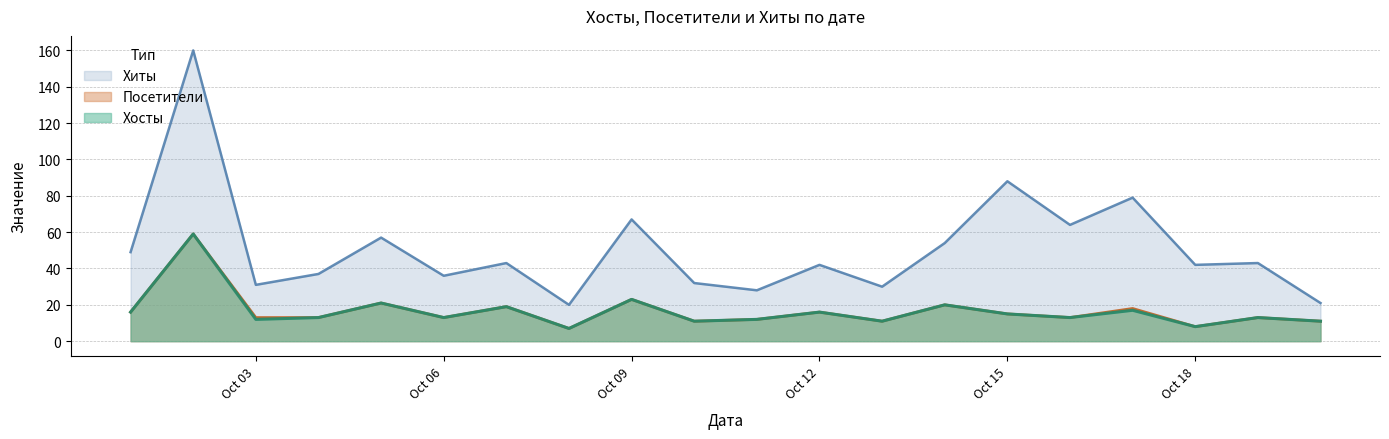

At which label does Посетители first exceed 13?

2021-10-01